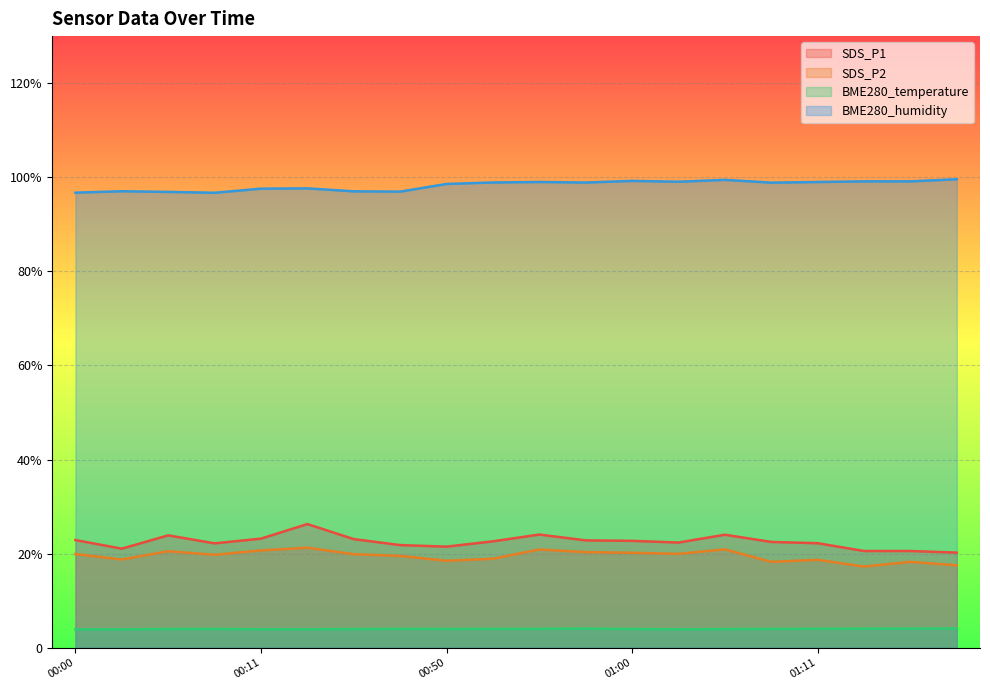

What is the sum of the SDS_P2 values at 2021/12/17 01:08 and 2021/12/17 00:55?

39.2